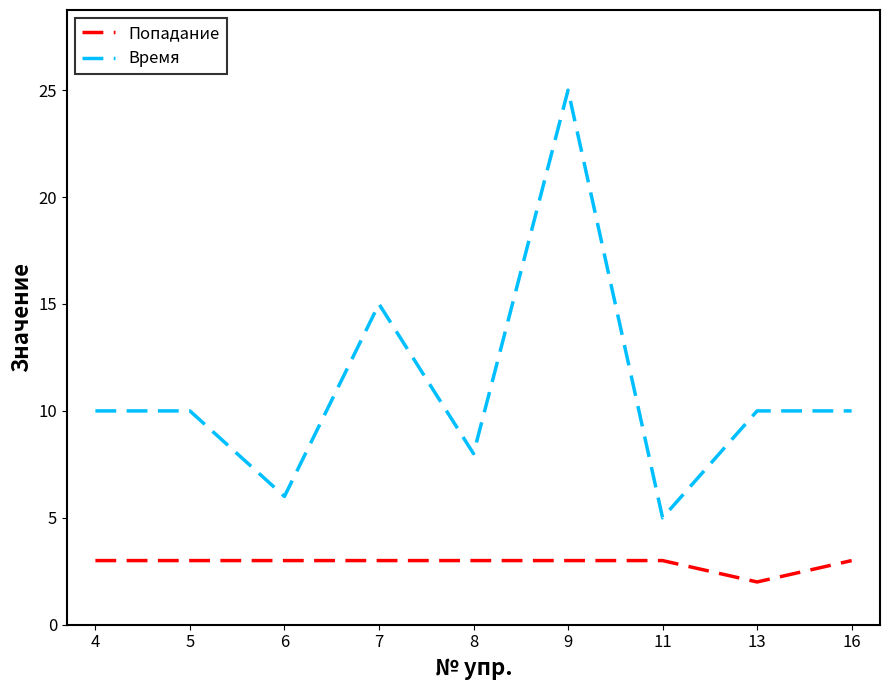

The value of Попадание at 8 is 3. True or false?

True